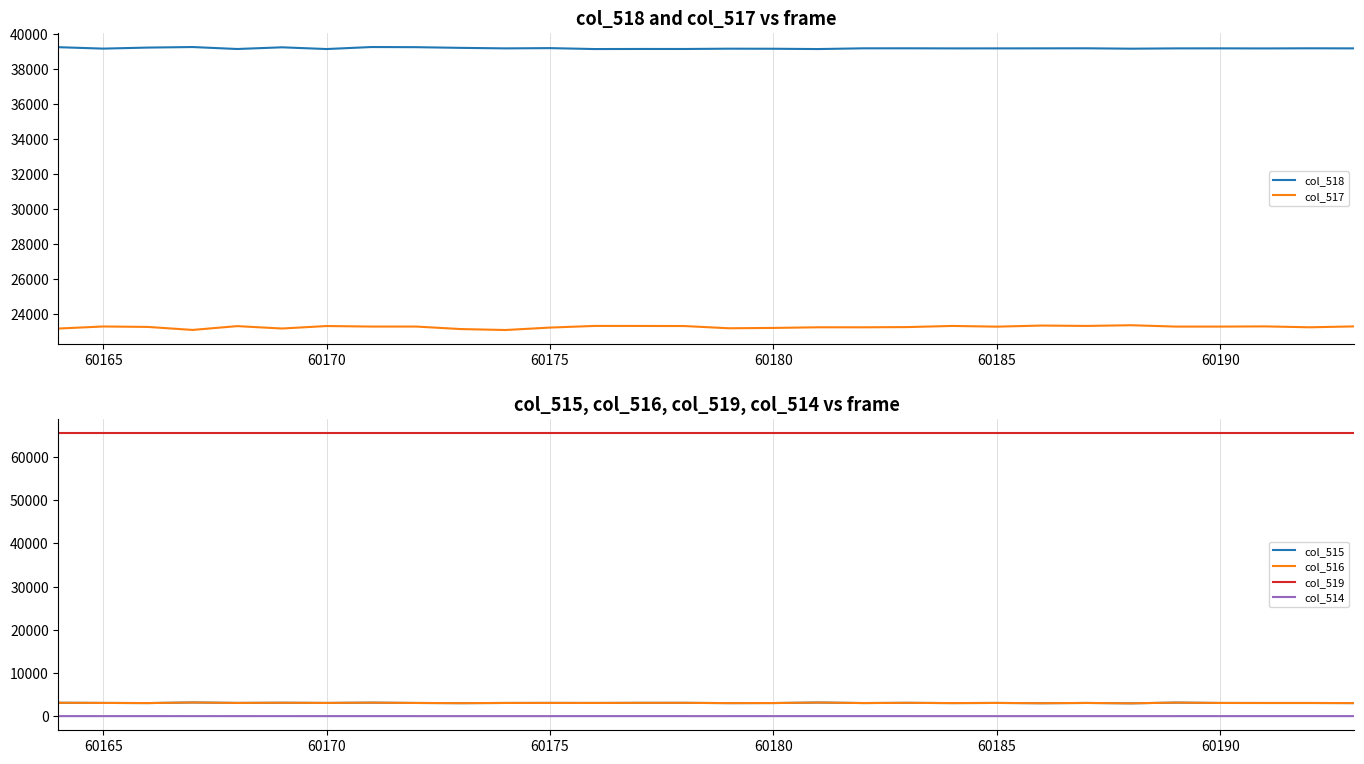

The col_516 series shows 3061 at 60175. True or false?

True